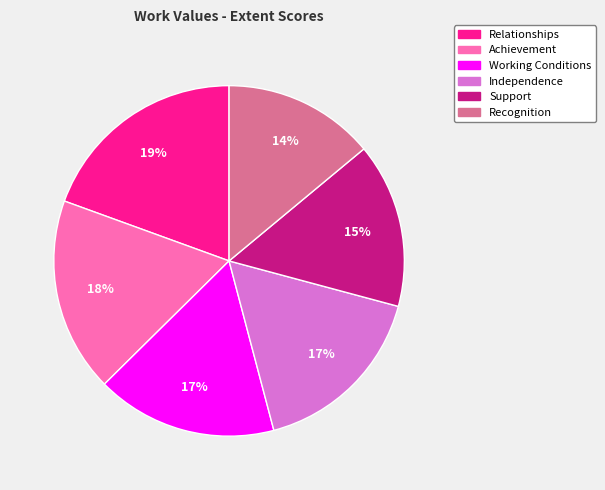

To the nearest percent, what is the difference between the largest and smallest slice percentages?

5%